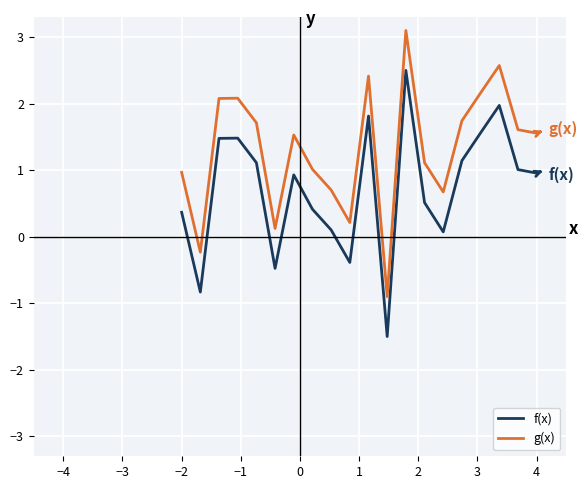

What is the difference between the second highest and minimum values in the f(x) series?

3.5